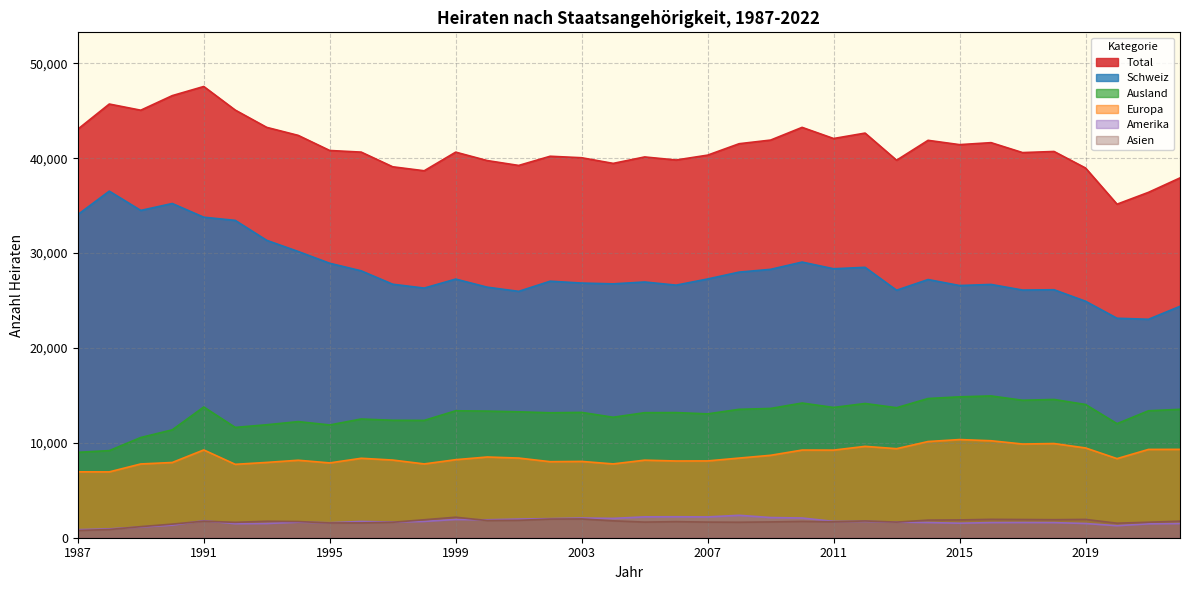

What is the spread (max minus min) of values at 2021?

34947